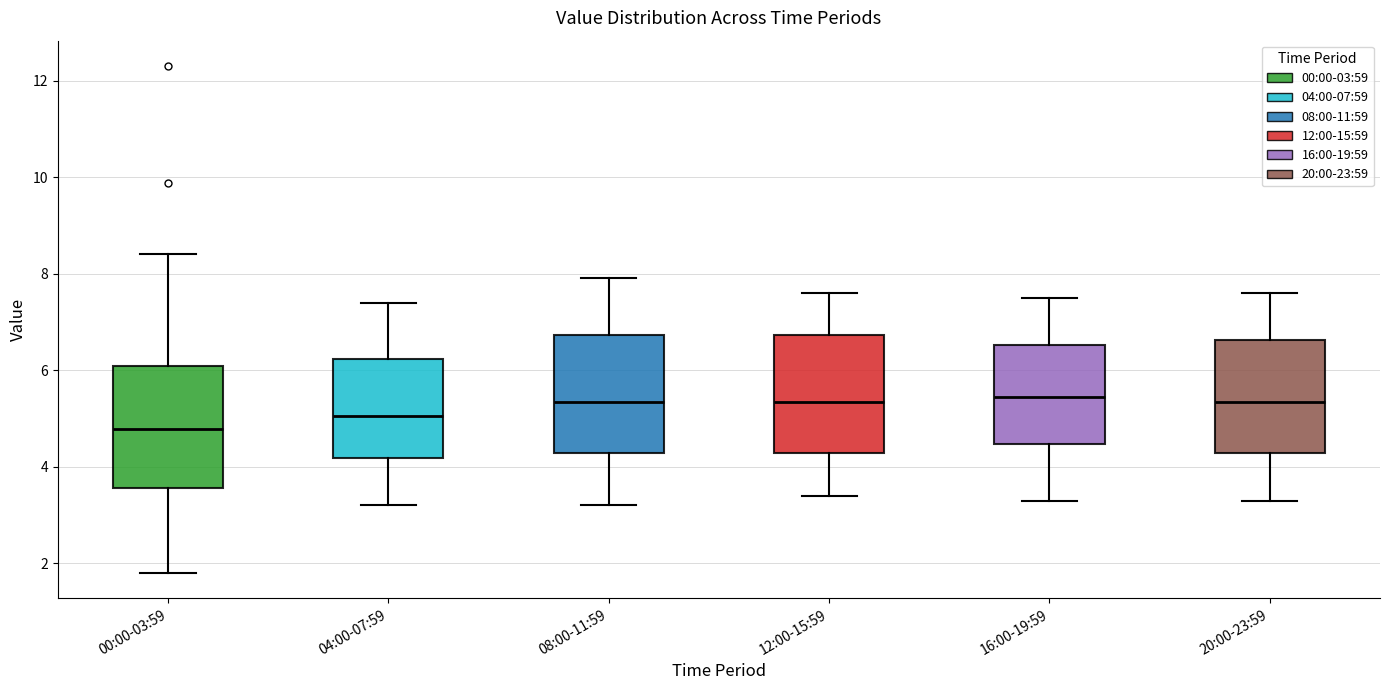

Reading left to right, transcribe this box plot: for each box, give where its median line is, the range the box spans, and where its two whiskers end, as read against the y-axis. The values are not printed on the chart, so give them approximately, as read against the axis.

00:00-03:59: median 4.8, box 3.6 to 6.0, whiskers 1.8 to 8.4
04:00-07:59: median 5.0, box 4.2 to 6.2, whiskers 3.2 to 7.4
08:00-11:59: median 5.4, box 4.2 to 6.8, whiskers 3.2 to 8.0
12:00-15:59: median 5.4, box 4.2 to 6.8, whiskers 3.4 to 7.6
16:00-19:59: median 5.4, box 4.4 to 6.6, whiskers 3.4 to 7.6
20:00-23:59: median 5.4, box 4.2 to 6.6, whiskers 3.4 to 7.6